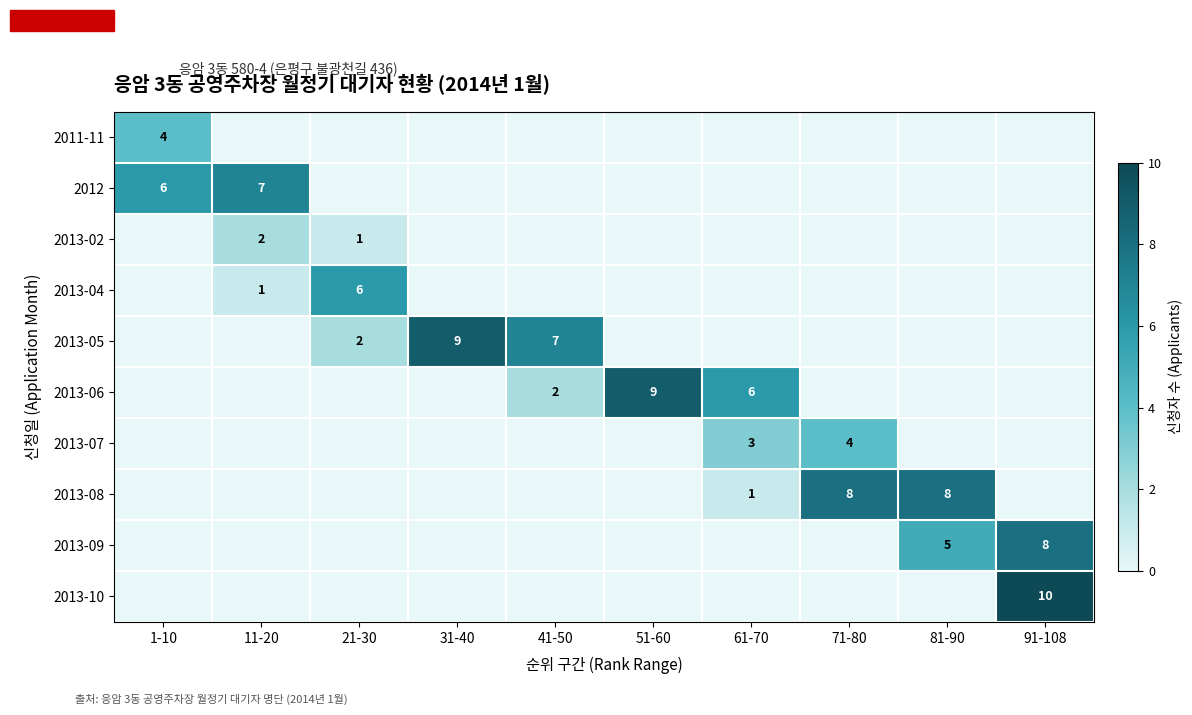

Which series has the widest spread of values?

2013-10